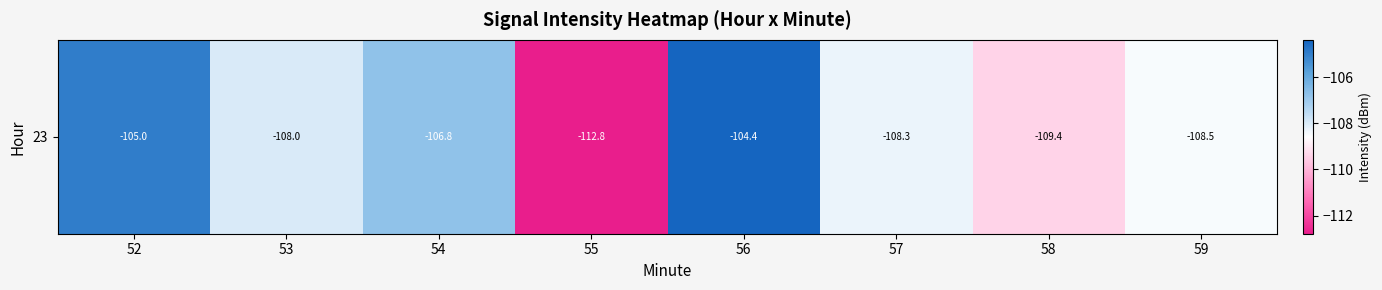

List the labels in order of value, largest first.

56, 52, 54, 53, 57, 59, 58, 55